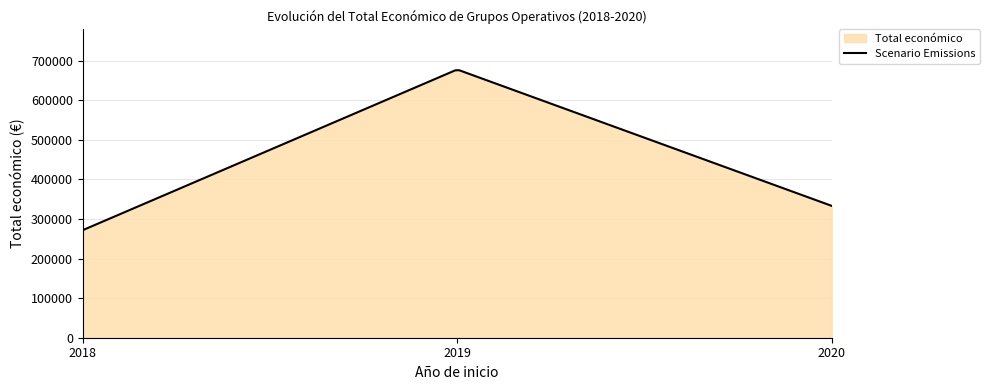

How many series are shown in this chart?

1